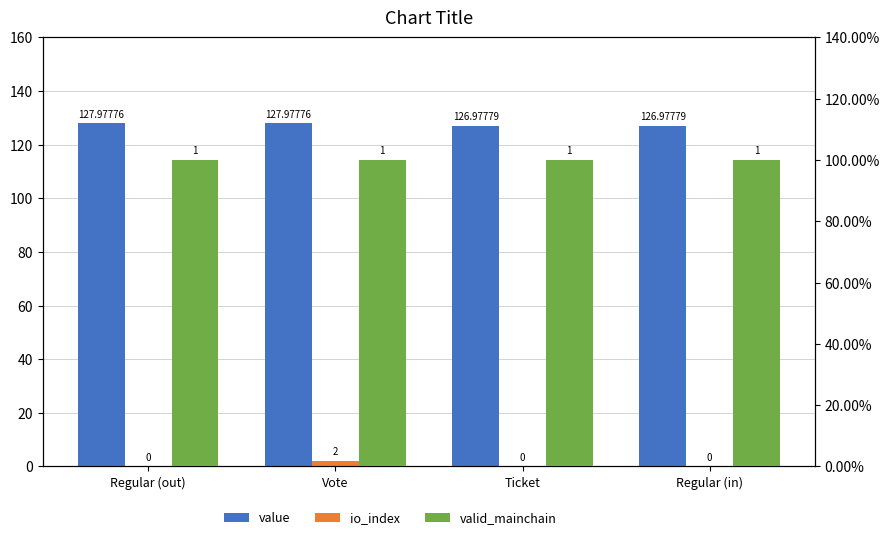

Rank the categories by value value from highest to lowest.

Regular (out), Vote, Ticket, Regular (in)